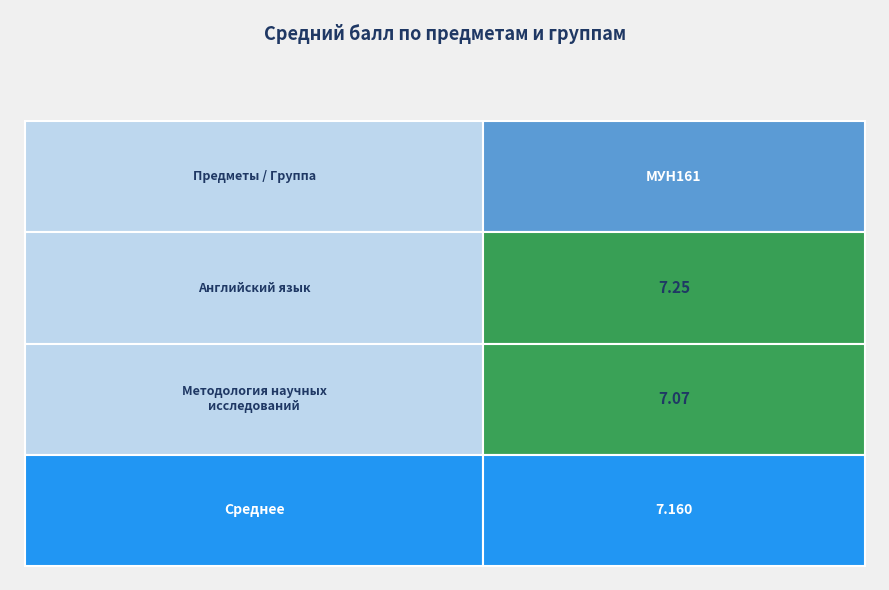

Is it true that Английский язык equals 3.3 at Методология научных
исследований?

False